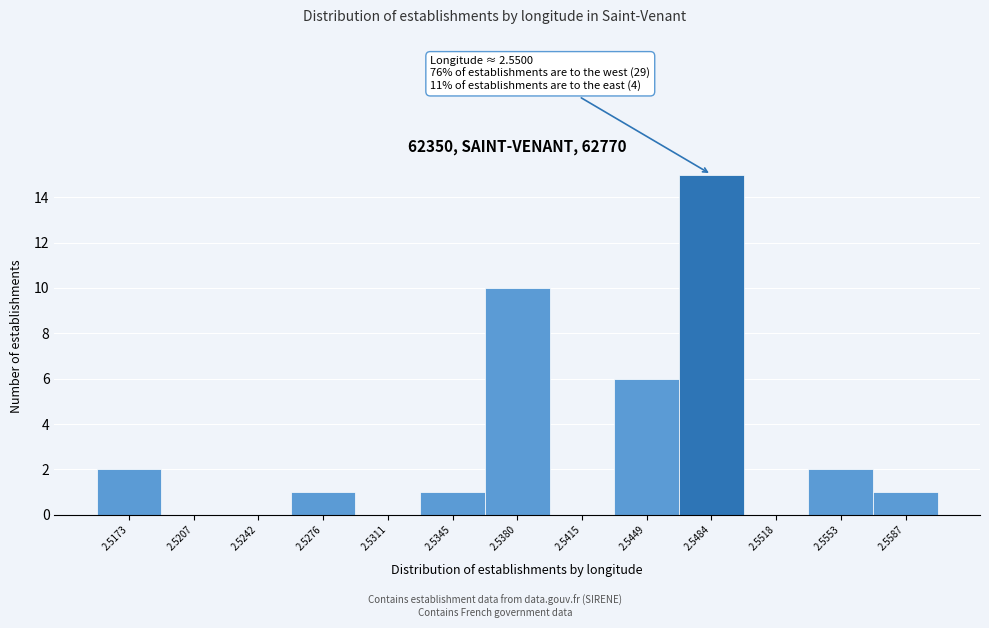

Reading left to right, what are all the values shown in this chart?

2.5173=2	2.5207=0	2.5242=0	2.5276=1	2.5311=0	2.5345=1	2.5380=10	2.5415=0	2.5449=6	2.5484=15	2.5518=0	2.5553=2	2.5587=1